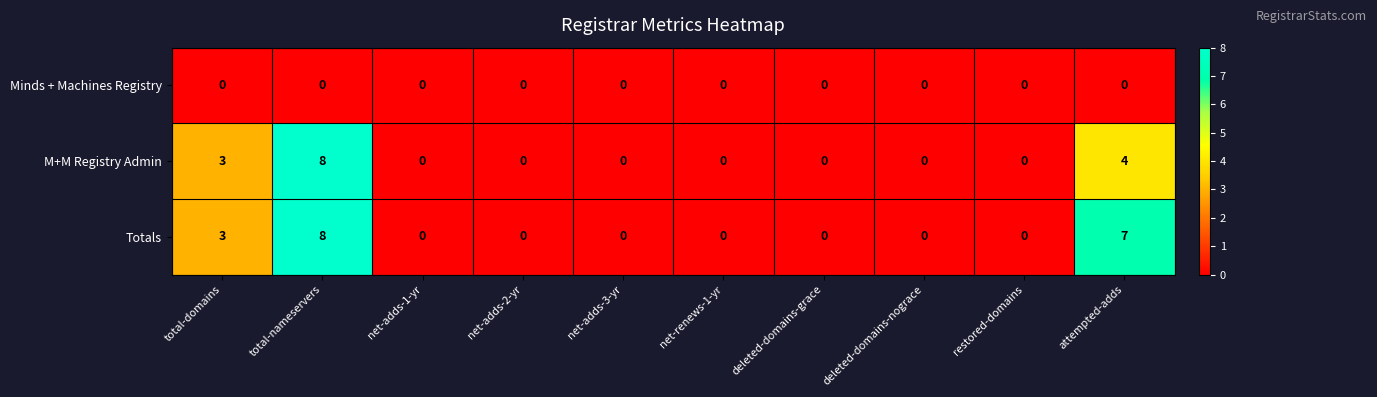

What is the spread (max minus min) of values at attempted-adds?

7